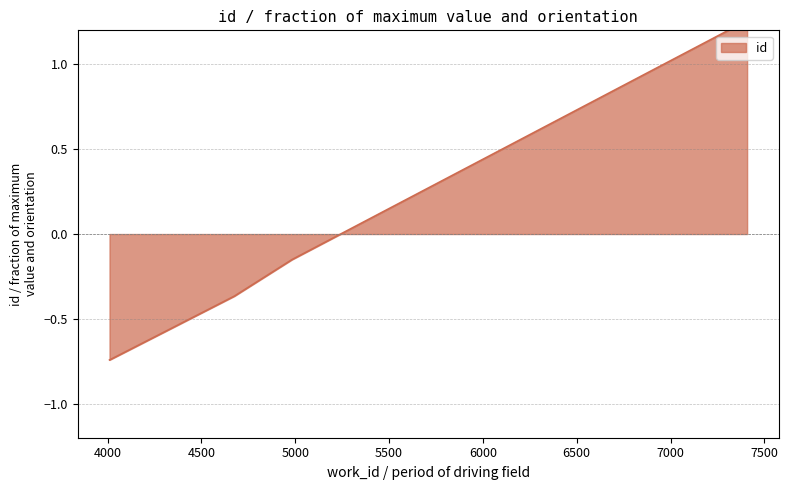

Does the chart have visible grid lines?

Yes